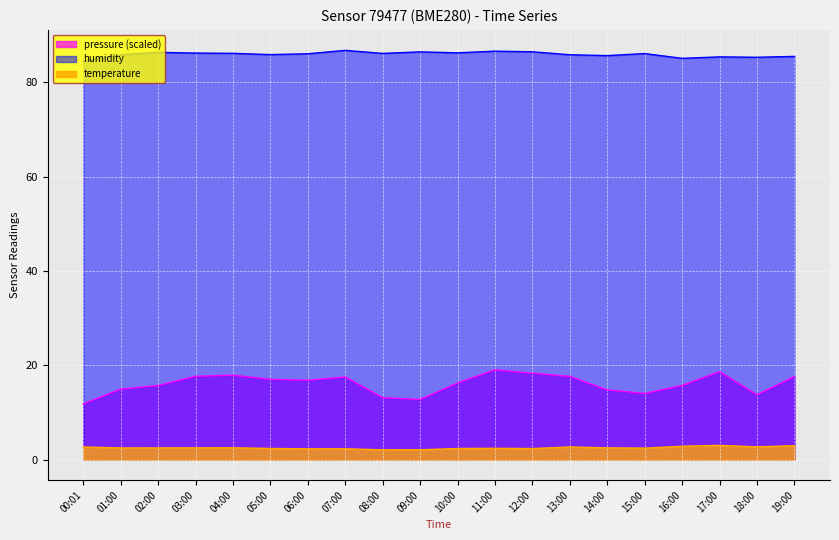

What is the smallest value displayed?

2.1